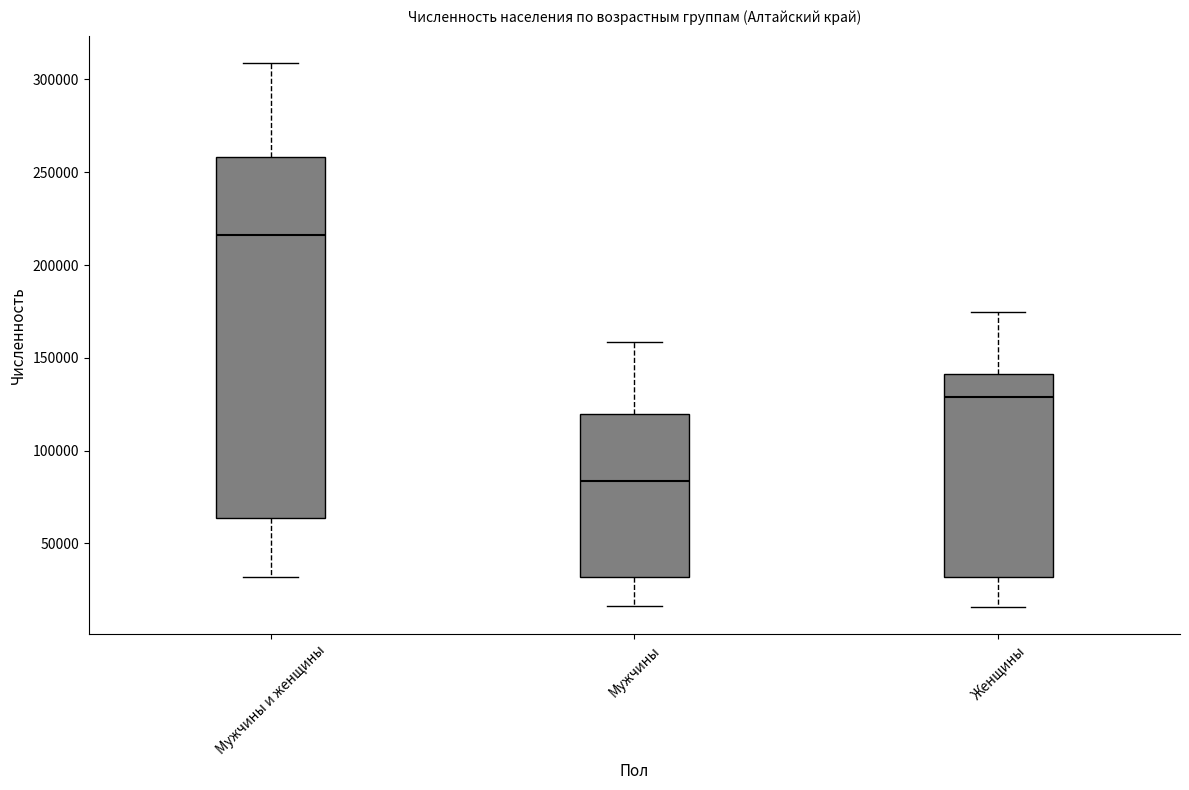

Where does the median line of the box for Мужчины sit on the y-axis? The values are not printed on the chart, so give them approximately, as read against the axis.

85000